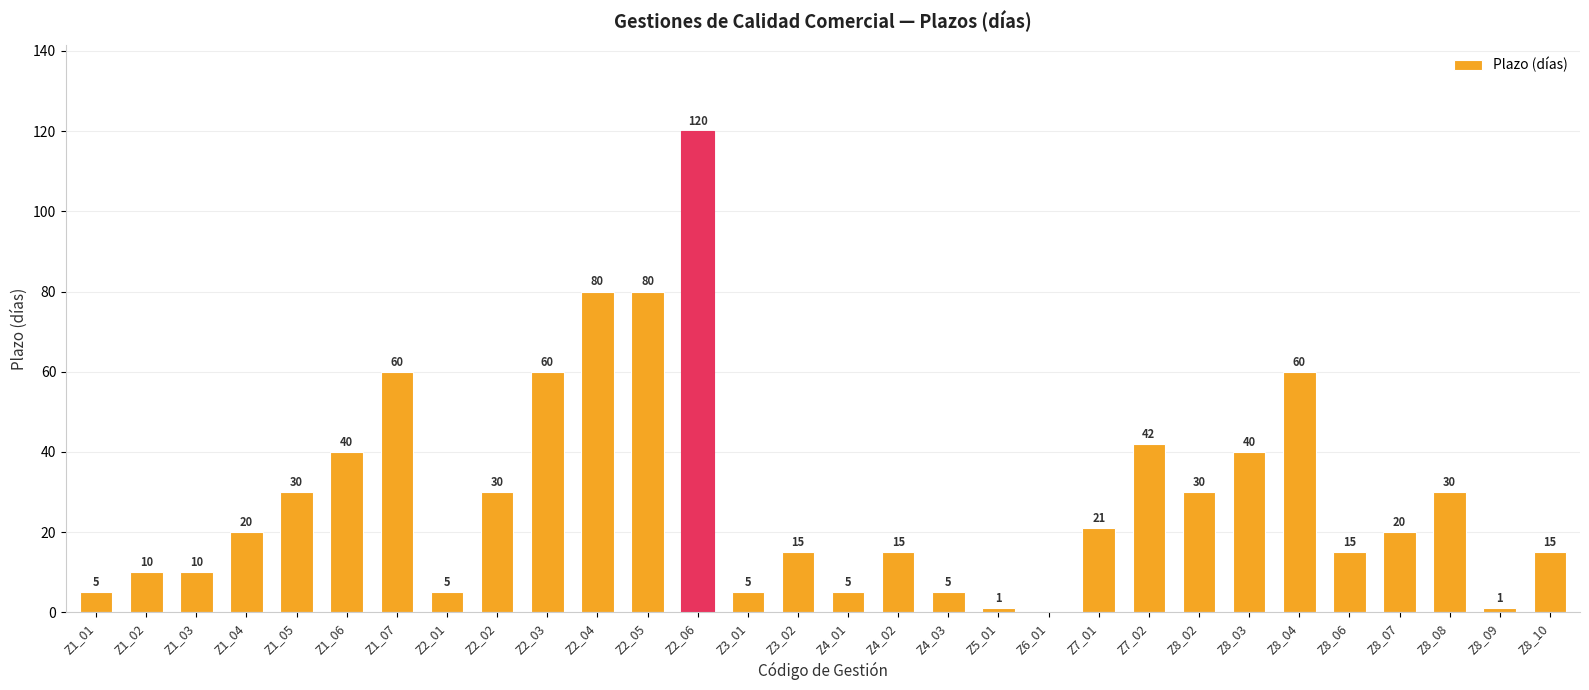

How many series are shown in this chart?

1